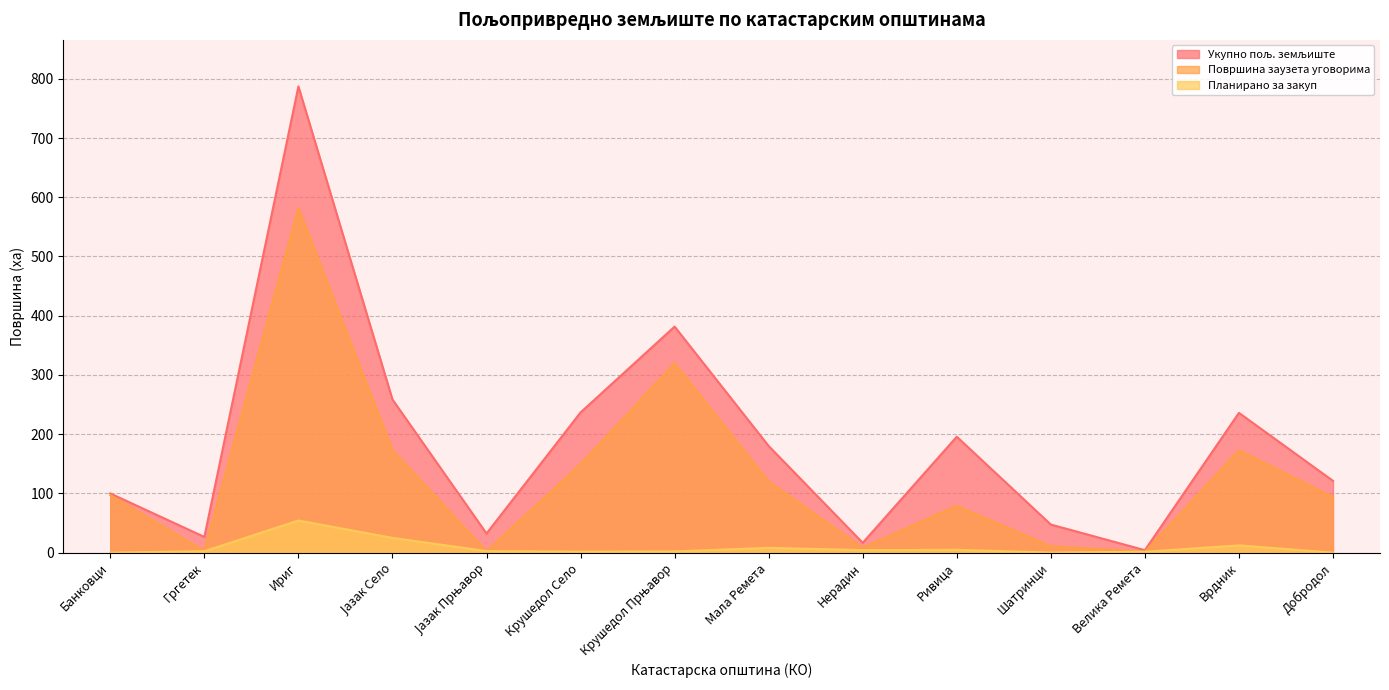

What is the average value of the Планирано за закуп series?

8.5